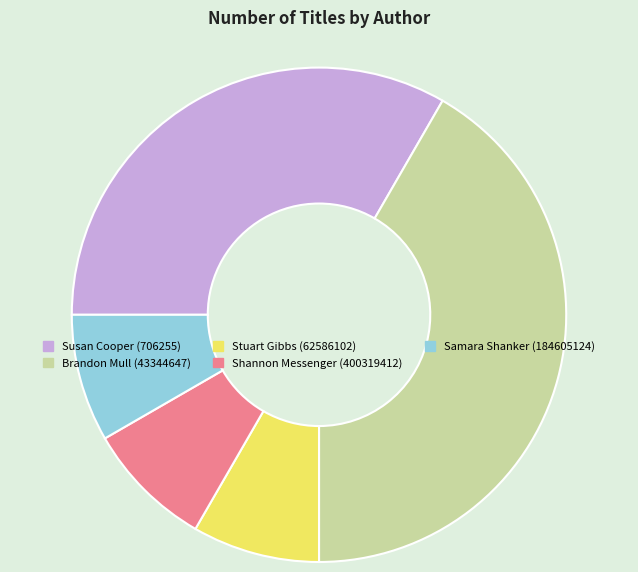

Combined, do Brandon Mull (43344647) and Susan Cooper (706255) account for over 50%?

Yes